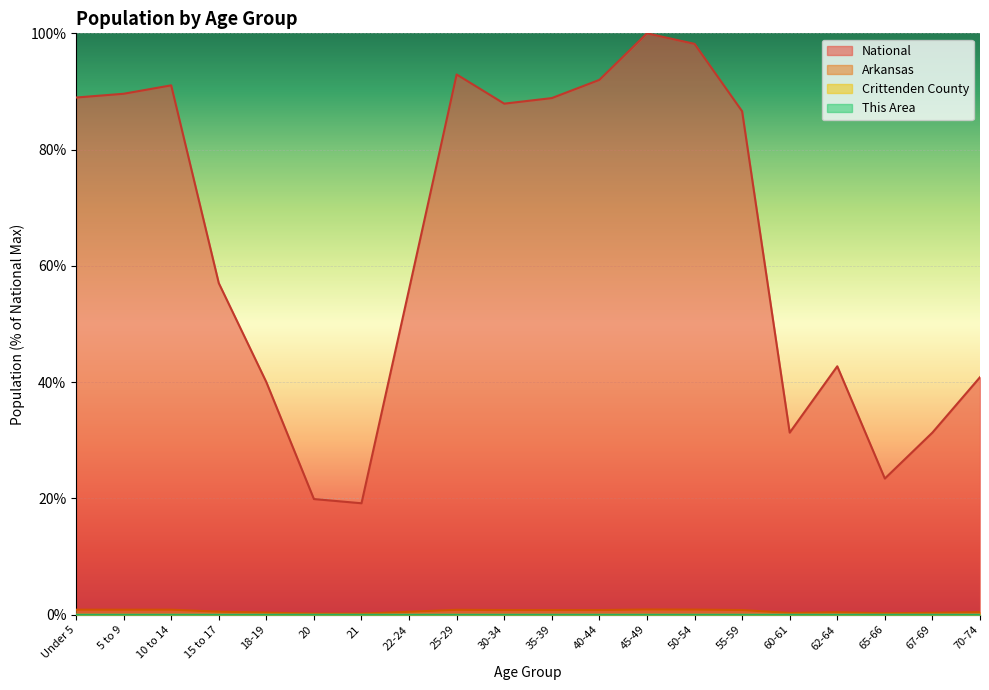

True or false: Crittenden County and This Area intersect in this chart.

False